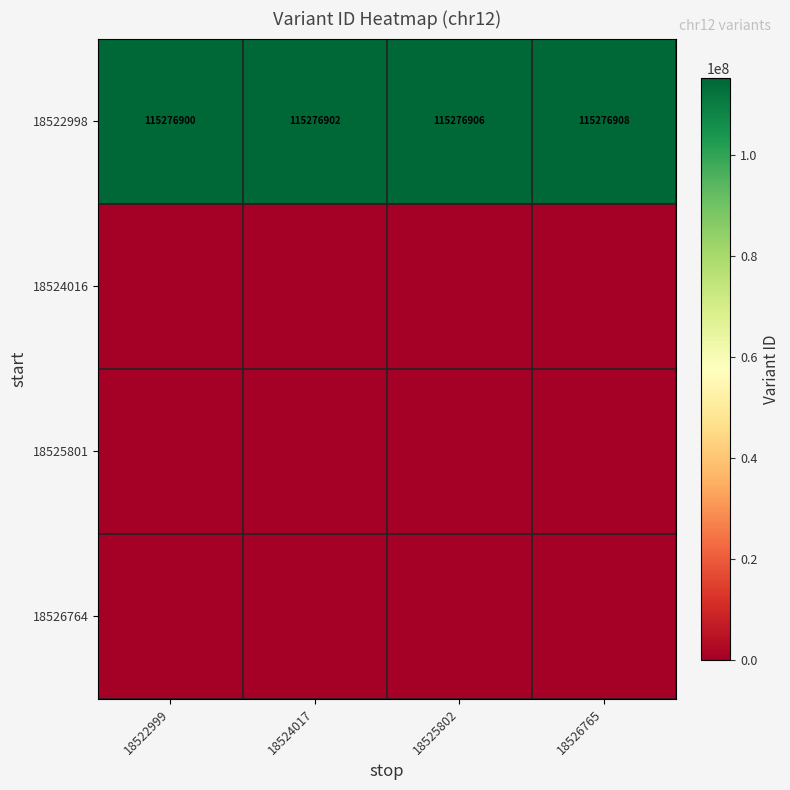

What value does the 18522998 series have at 18525802?

115276906